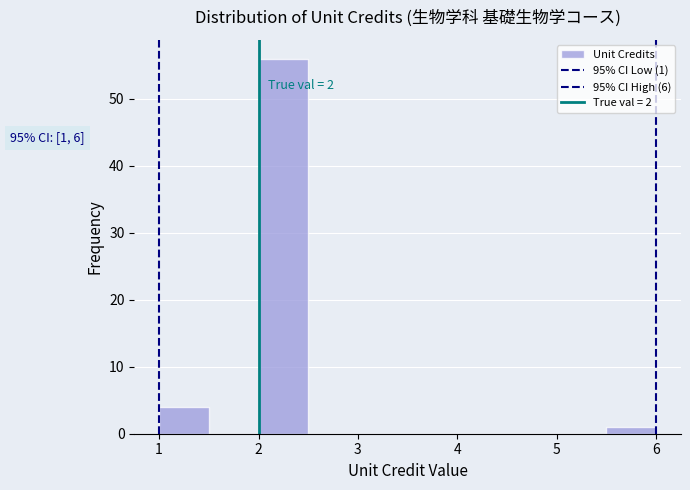

Which range on the x-axis has the tallest bar?

2.0 to 2.5